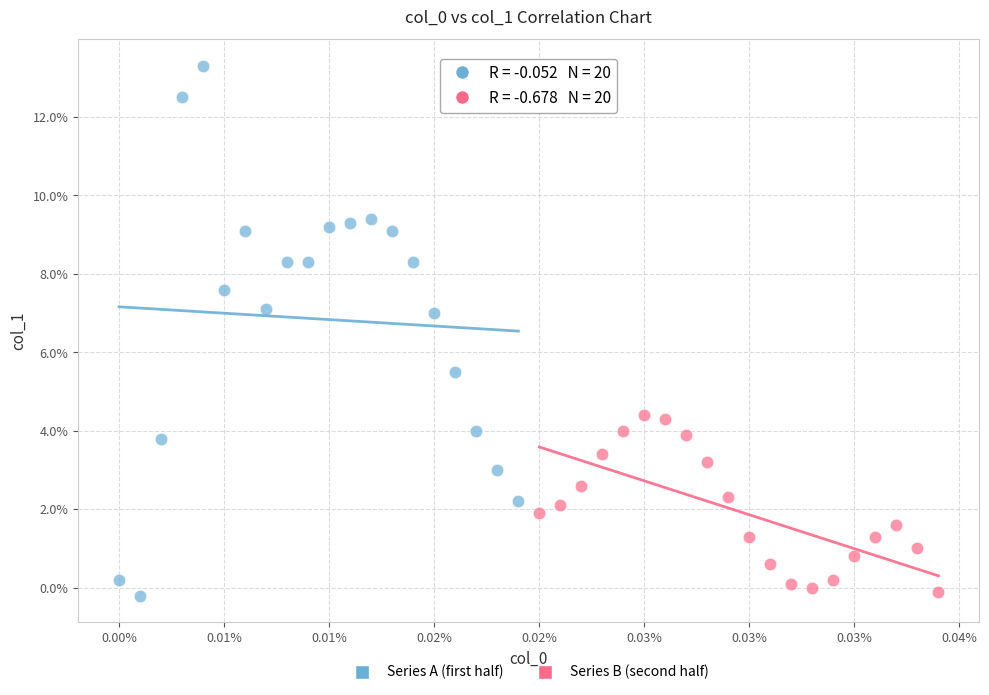

Which series has the largest Y range (max minus min)?

Series A (first half)